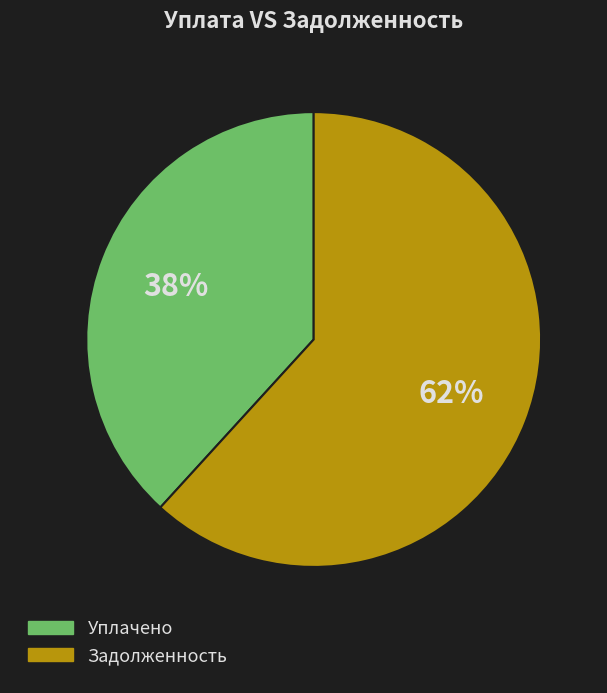

Does any single category account for the majority?

Yes